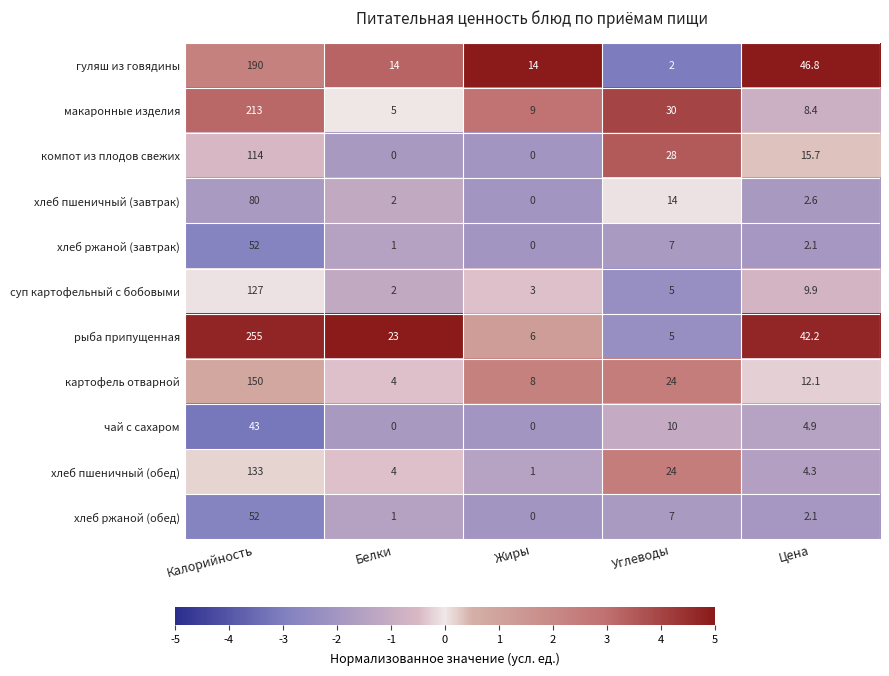

At which category is the sum across all series the highest?

Калорийность